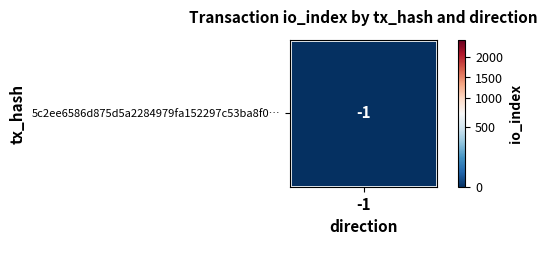

What is the greatest value displayed?

2437